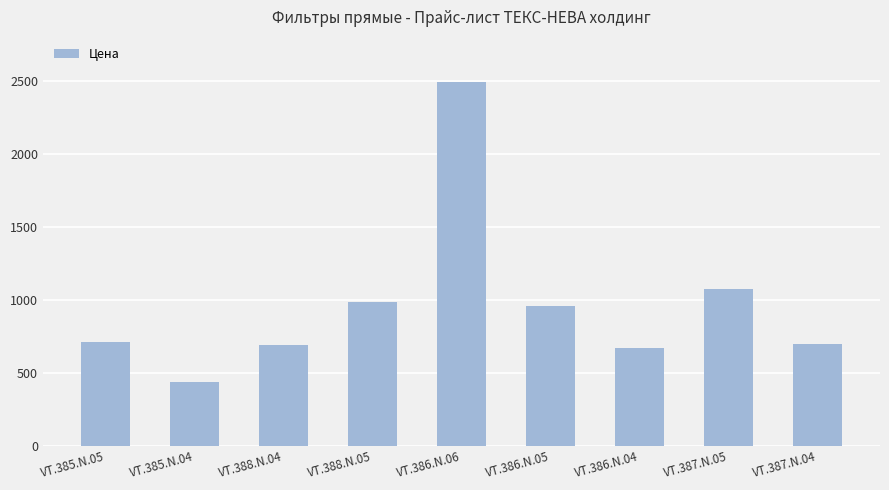

Count the number of data series in this chart.

1